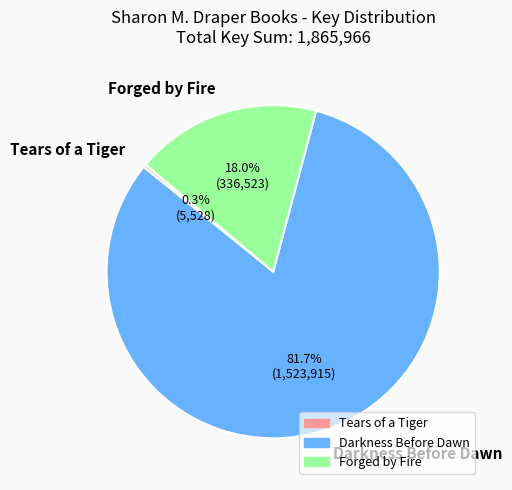

Which has a higher value, Tears of a Tiger or Darkness Before Dawn?

Darkness Before Dawn